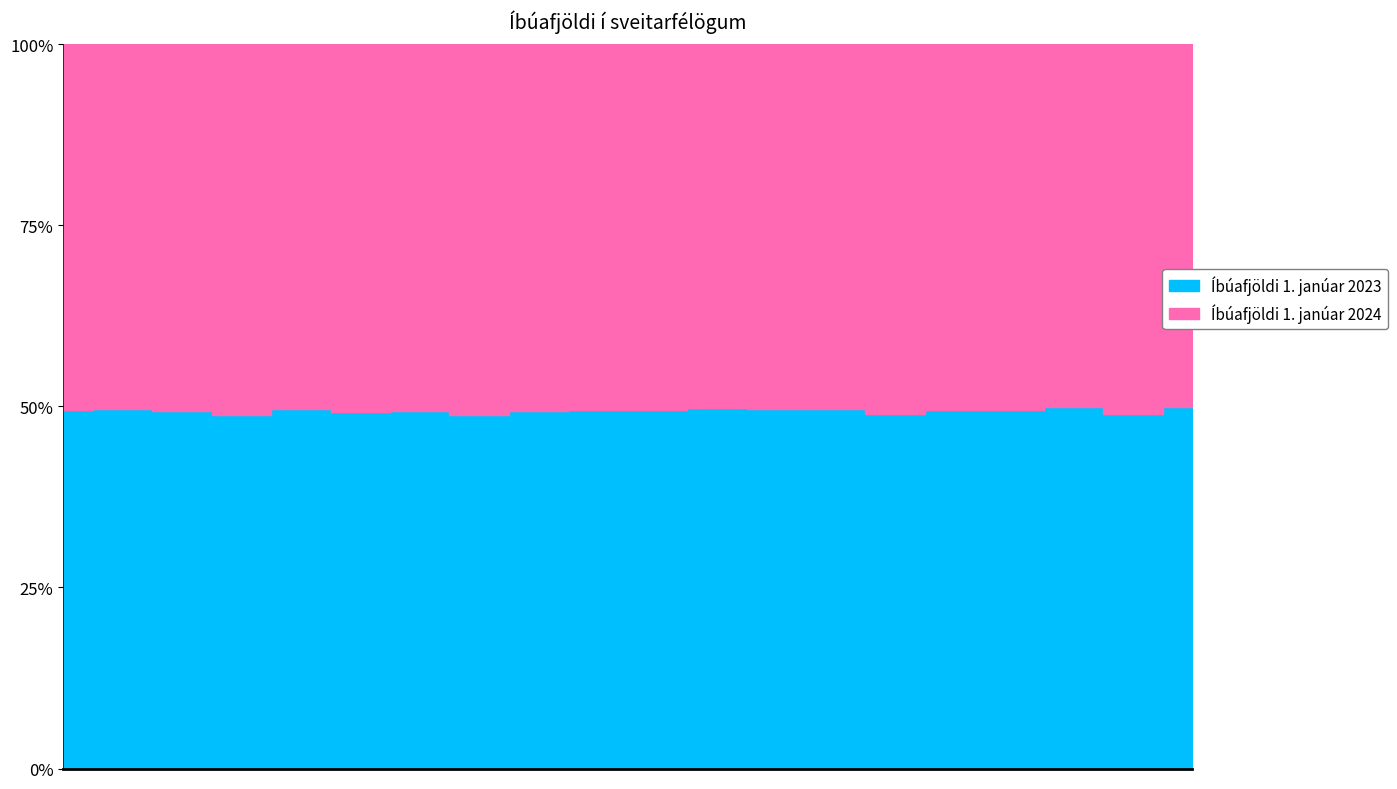

At which label does Íbúafjöldi 1. janúar 2023 first exceed 5076?

Reykjavíkurborg